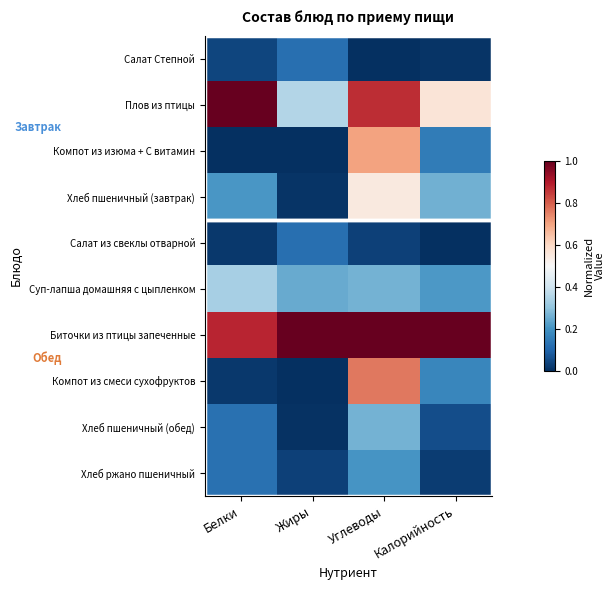

Which series changed the most between Белки and Углеводы?

Компот из смеси сухофруктов